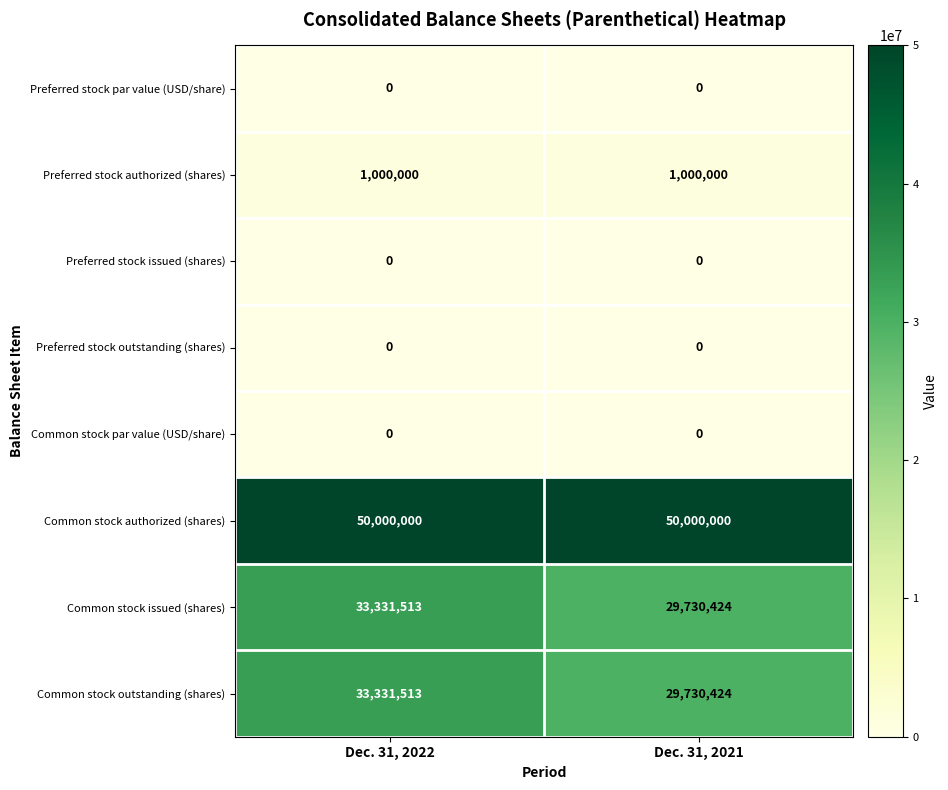

At how many categories does at least one series exceed 24673670?

2